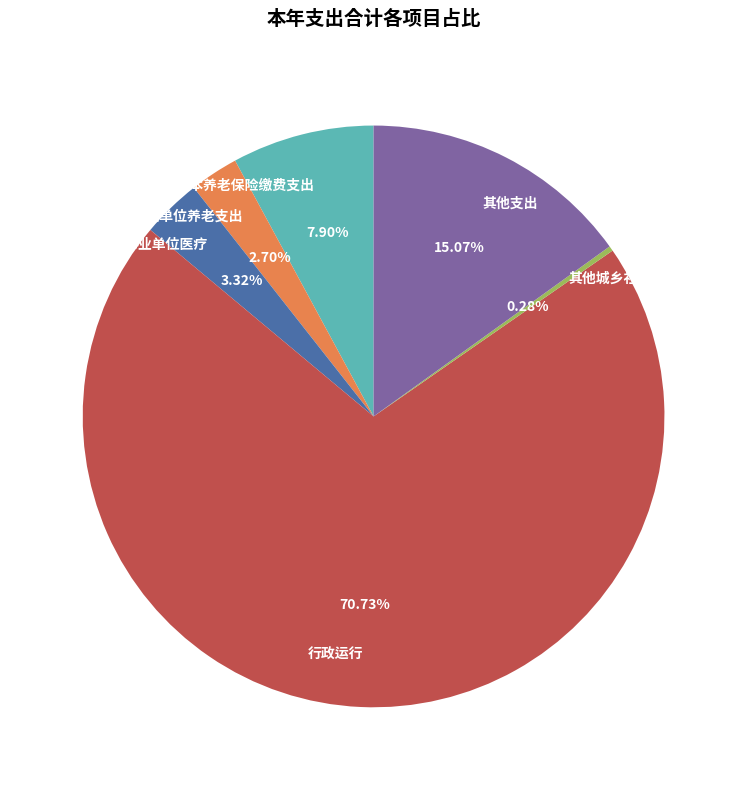

What percentage is NOT represented by 其他城乡社区支出?

99.7%